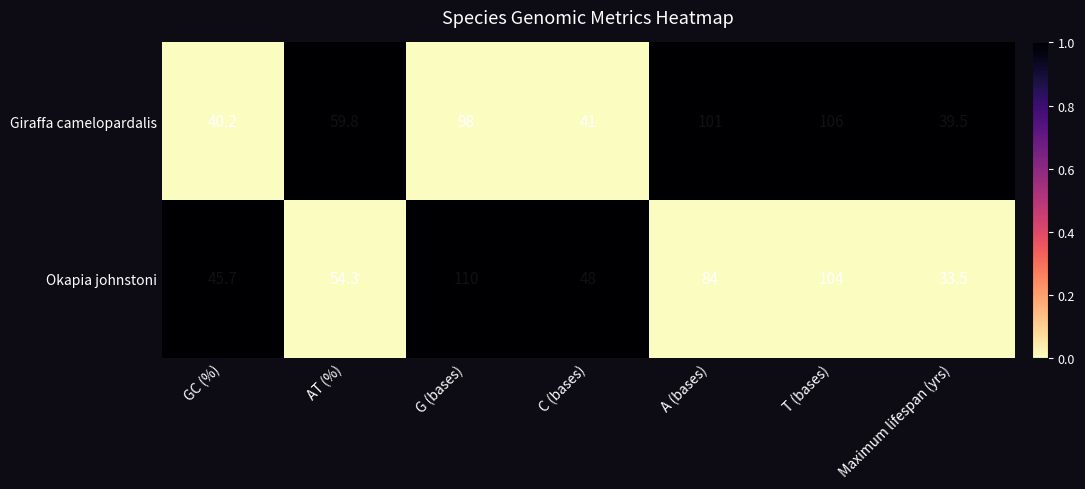

What is the total value across all series at T (bases)?

210.0